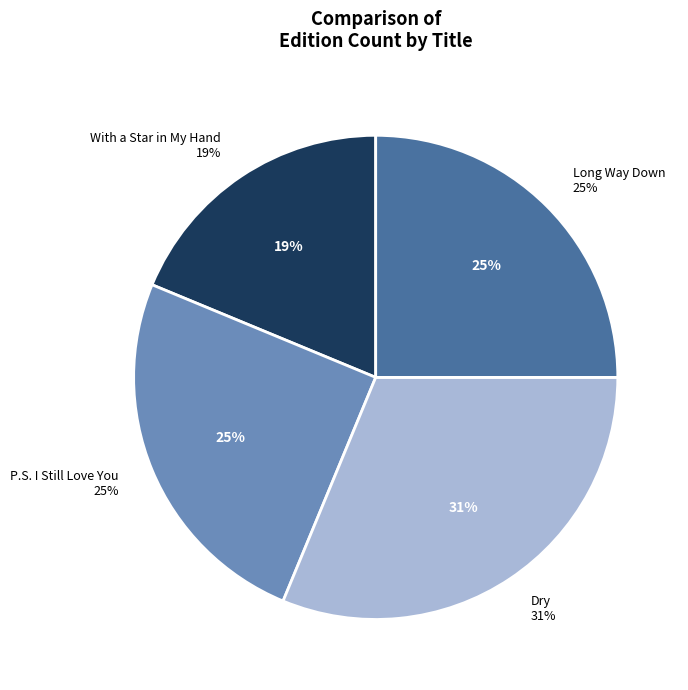

Combined, do P.S. I Still Love You and Long Way Down account for over 50%?

No